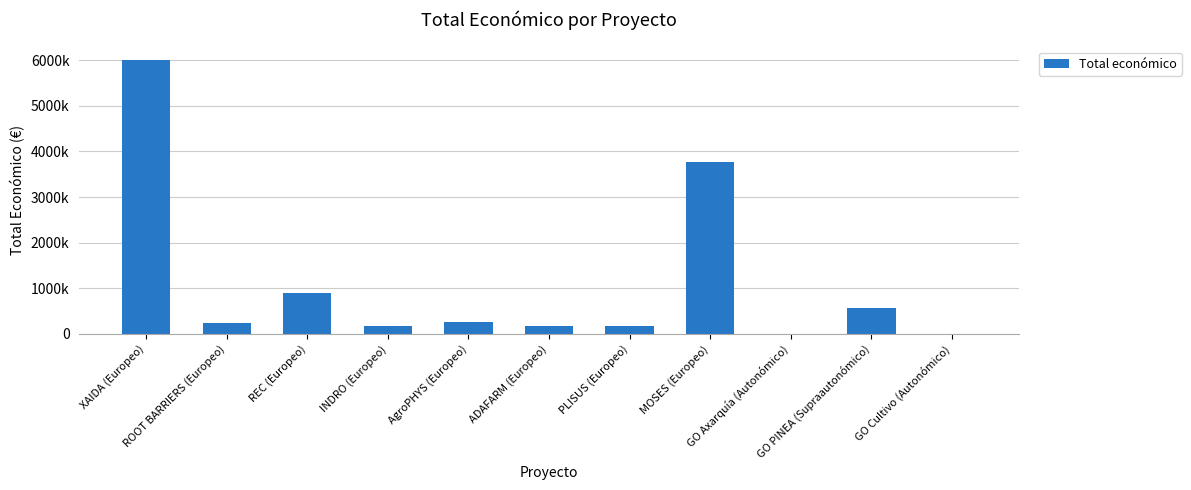

What is the value of the 9th bar from the left?

4550